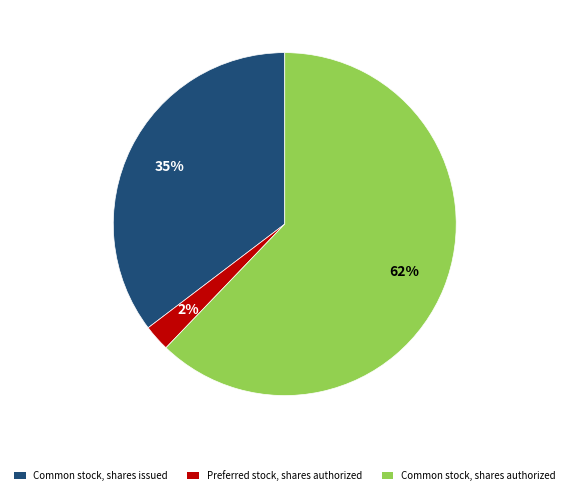

Combined, do Preferred stock, shares authorized and Common stock, shares issued account for over 50%?

No